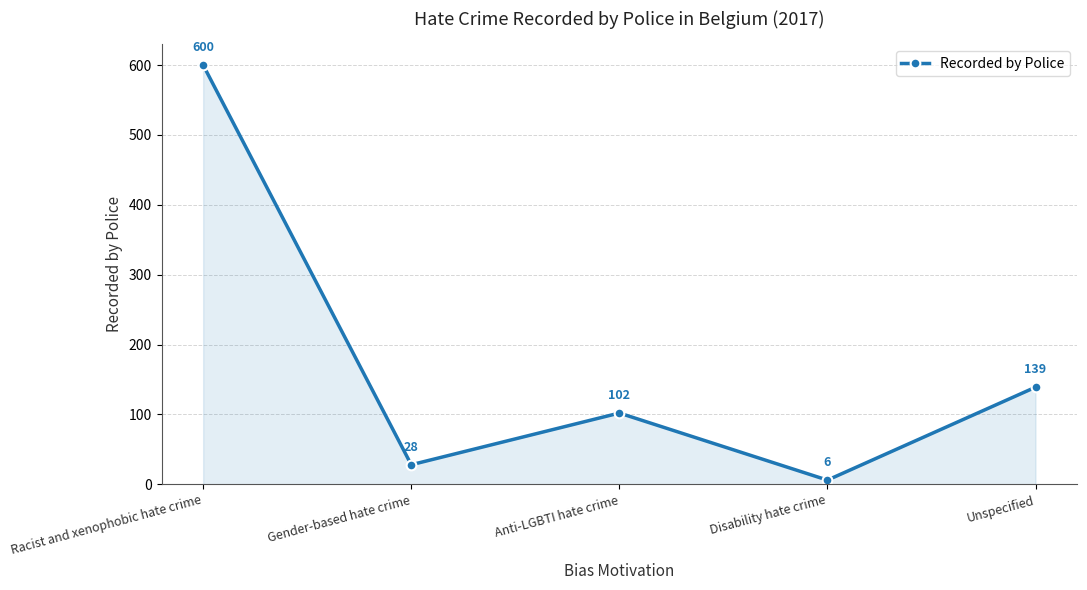

Rank the categories by value from lowest to highest.

Disability hate crime, Gender-based hate crime, Anti-LGBTI hate crime, Unspecified, Racist and xenophobic hate crime